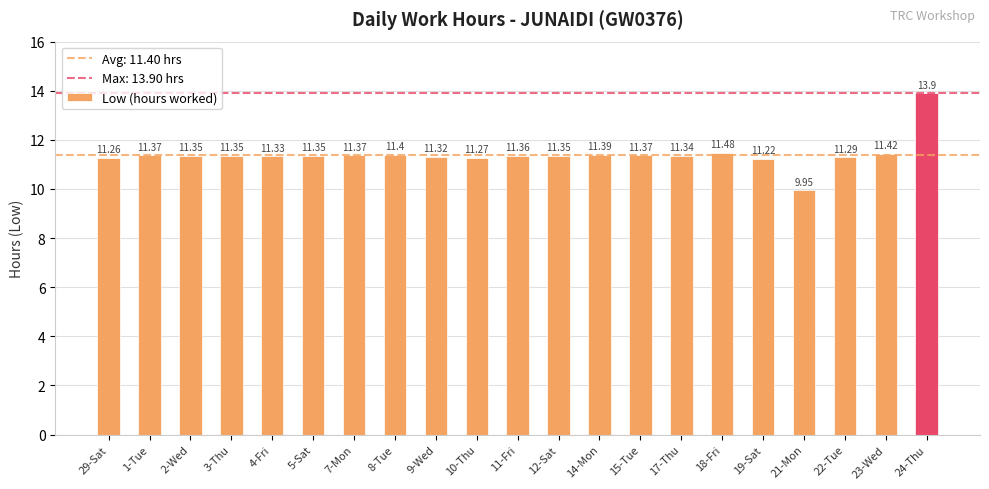

What is the change in value from 2-Wed to 18-Fri?

+0.1